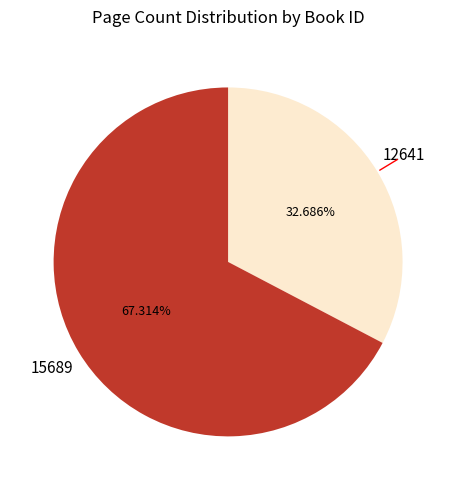

Is it true that 15689 is 67% of the pie?

True